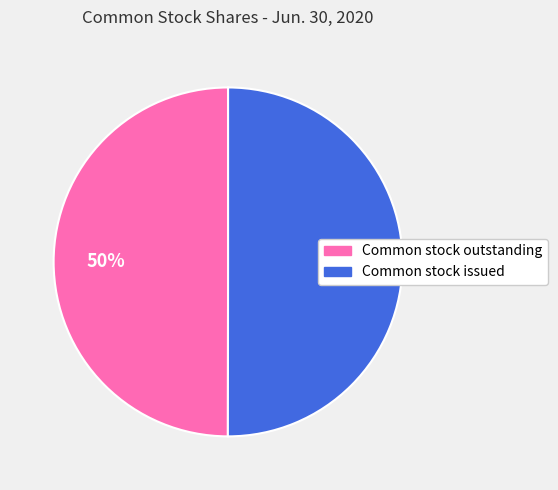

The Common stock issued slice represents 50% of the pie. True or false?

True